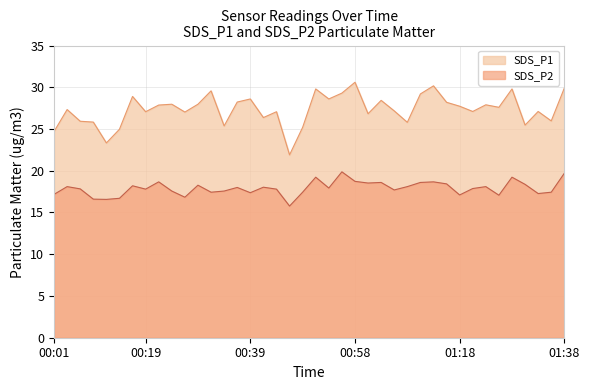

Is the value of SDS_P1 at 01:08 greater than the value of SDS_P2 at 00:51?

Yes